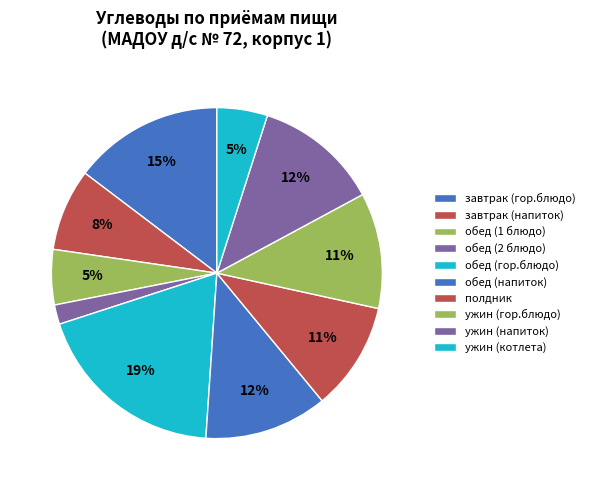

Rank the categories by value from lowest to highest.

обед (2 блюдо), ужин (котлета), обед (1 блюдо), завтрак (напиток), полдник, ужин (гор.блюдо), обед (напиток), ужин (напиток), завтрак (гор.блюдо), обед (гор.блюдо)